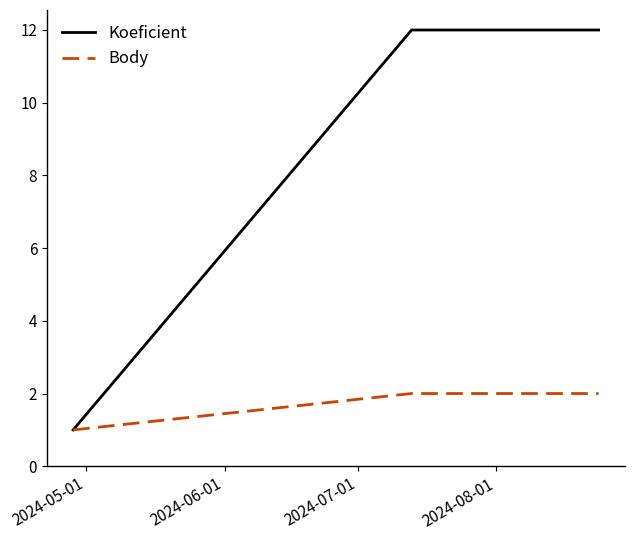

Which series has the largest total across all categories?

Koeficient